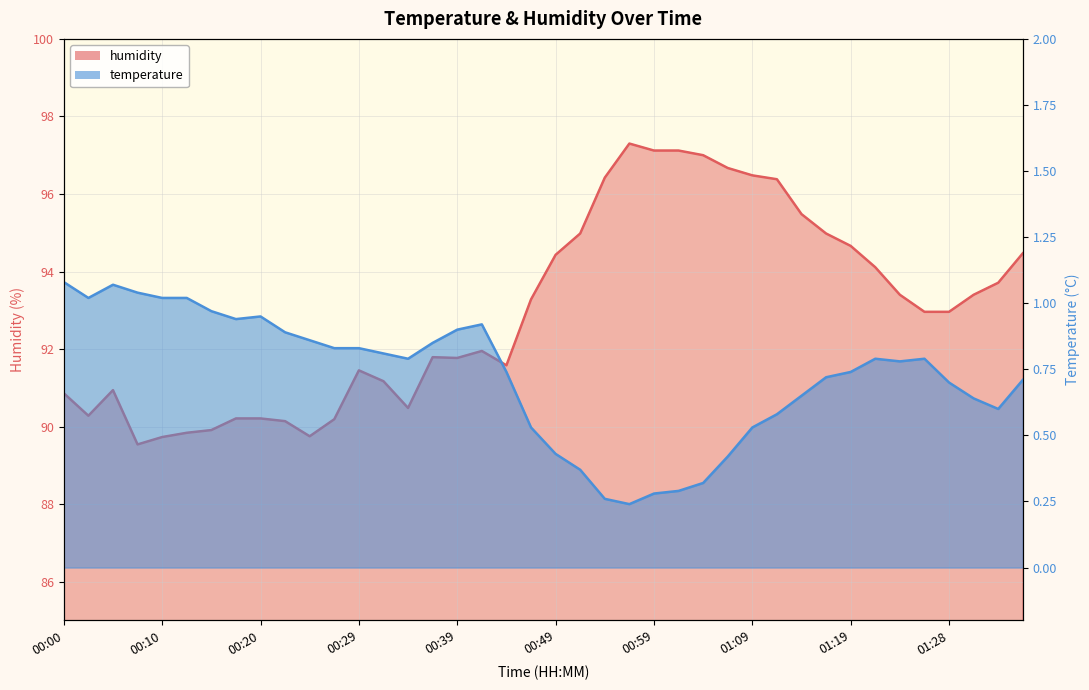

Which has a higher value, 00:07 or 00:49?

00:07